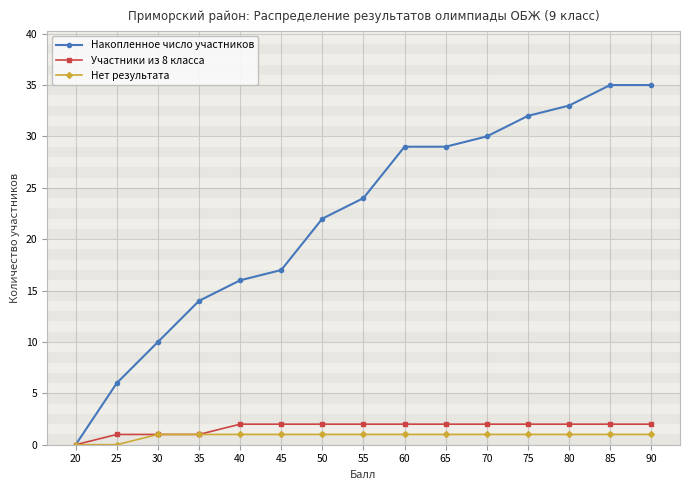

What is the value of the Участники из 8 класса point at the 10th from the left?

2